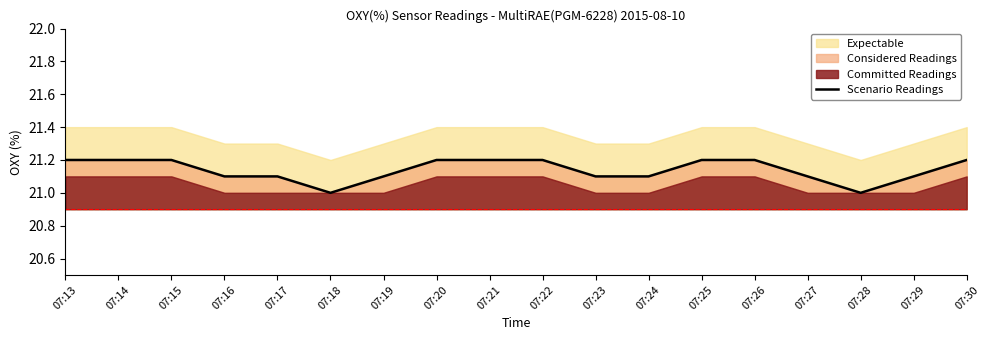

Read the value at 07:14.

21.2